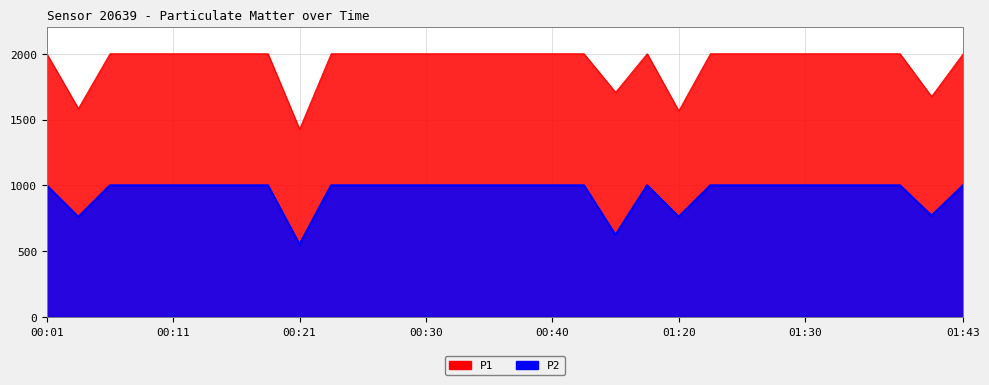

True or false: P1 and P2 cross at least once.

False